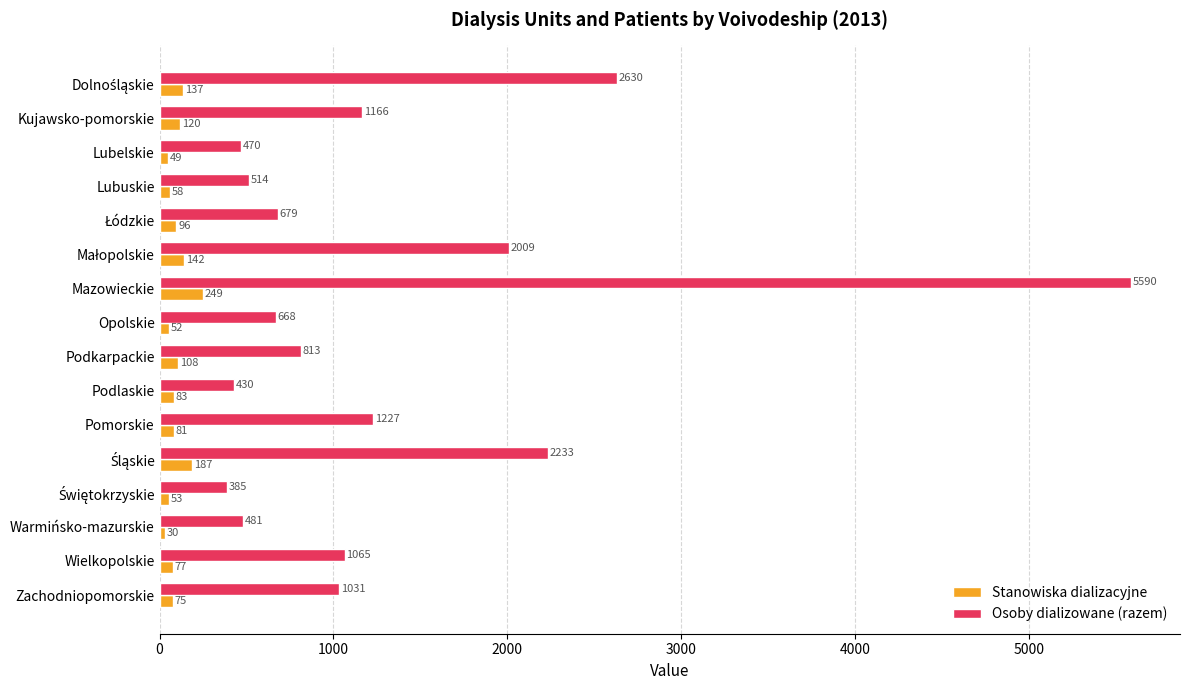

Is it true that Osoby dializowane (razem) equals 668 at Opolskie?

True